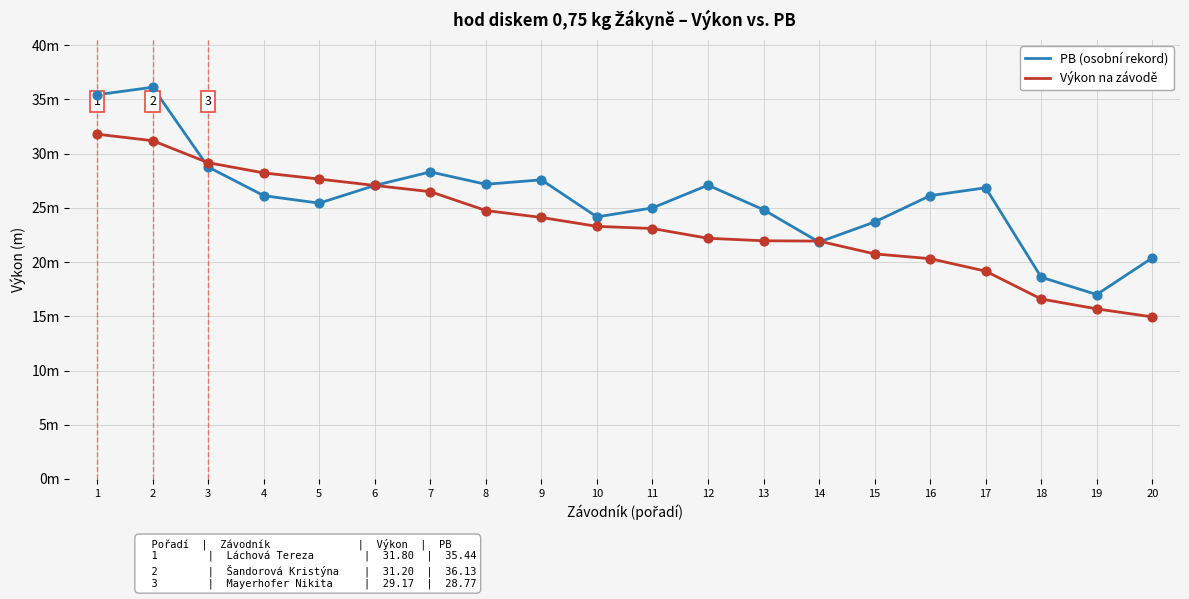

What is the total value across all series at 13?

46.8